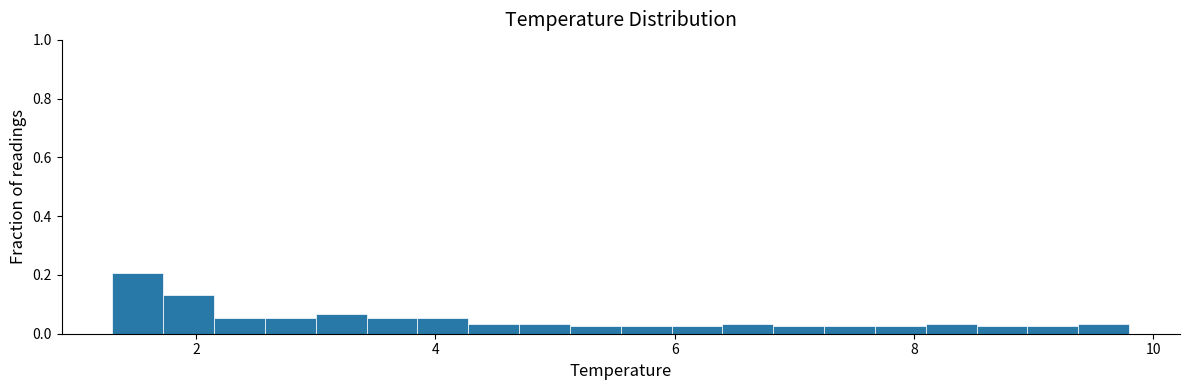

Around what value on the x-axis is the tallest bar? Give the approximate position of its centre, as read against the axis.

1.6